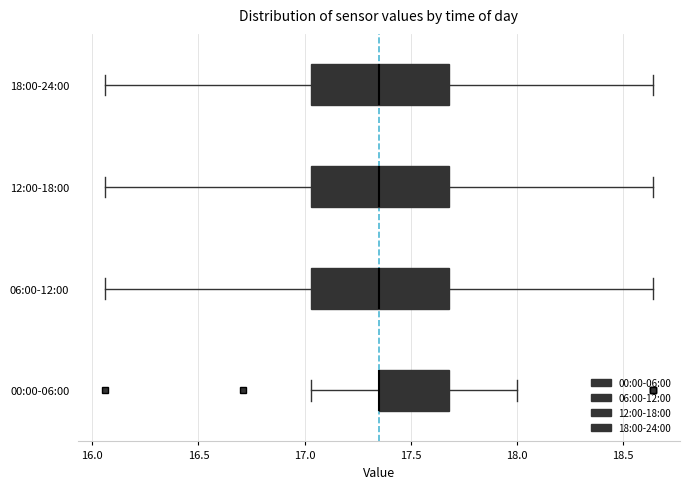

Reading bottom to top, read every box against the x-axis: the position of its median line, the range the box covers, and the ends of its whiskers. The values are not printed on the chart, so give them approximately, as read against the axis.

00:00-06:00: median 17.35 (drawn on the box's left edge), box 17.35 to 17.70, whiskers 17.05 to 18.00
06:00-12:00: median 17.35, box 17.05 to 17.70, whiskers 16.05 to 18.65
12:00-18:00: median 17.35, box 17.05 to 17.70, whiskers 16.05 to 18.65
18:00-24:00: median 17.35, box 17.05 to 17.70, whiskers 16.05 to 18.65